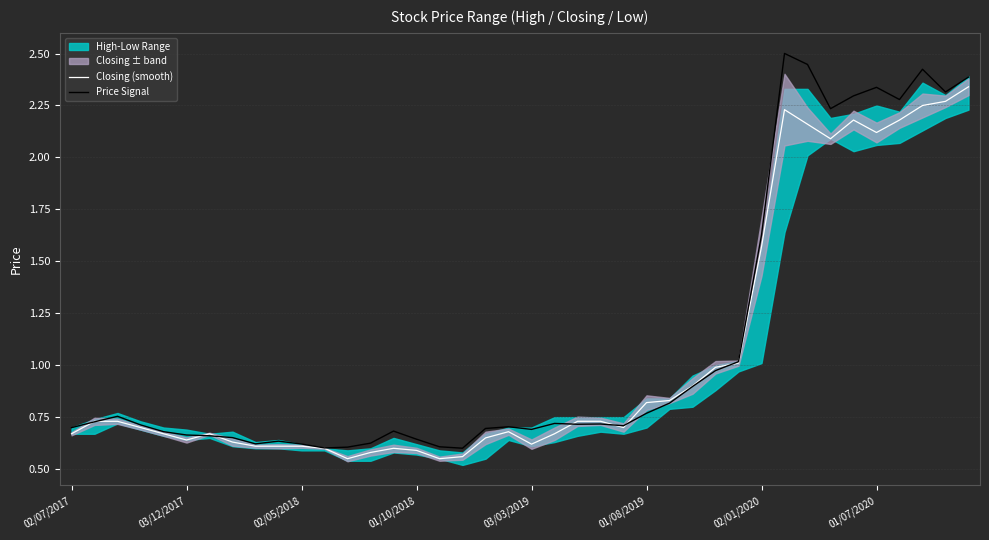

Which has a higher value, 19 or 36?

36